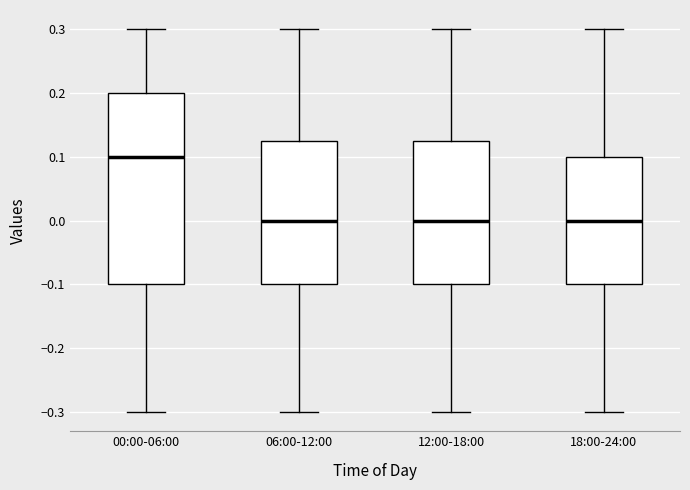

Comparing the boxes themselves (not the whiskers), which one is the tallest?

00:00-06:00